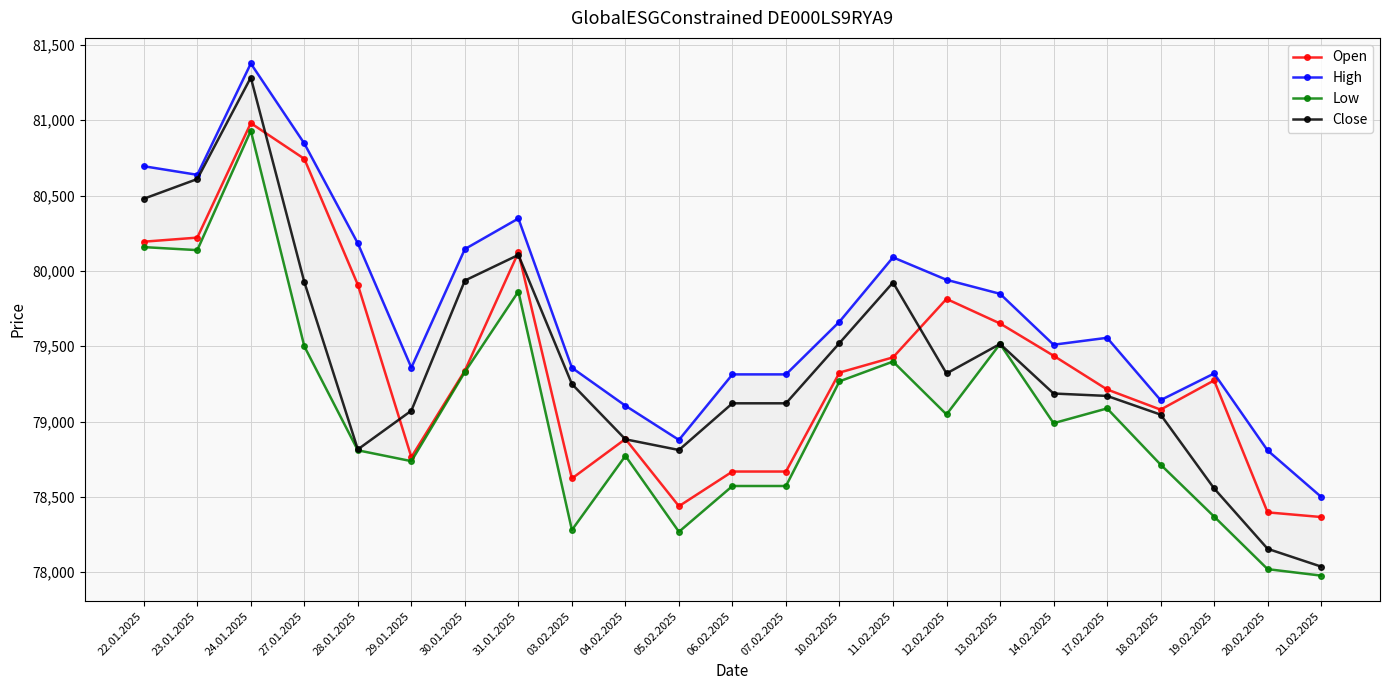

Is this an area chart (filled region under the line)?

No